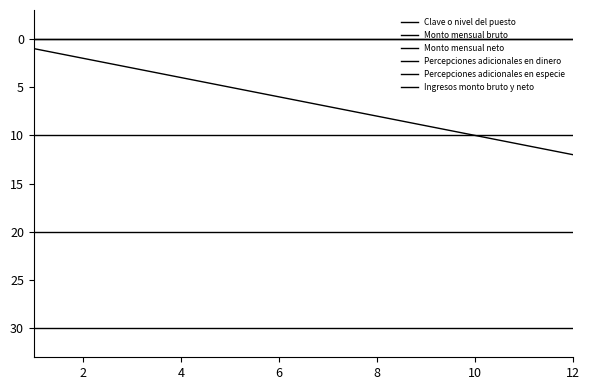

What is the minimum value for Percepciones adicionales en dinero?

10